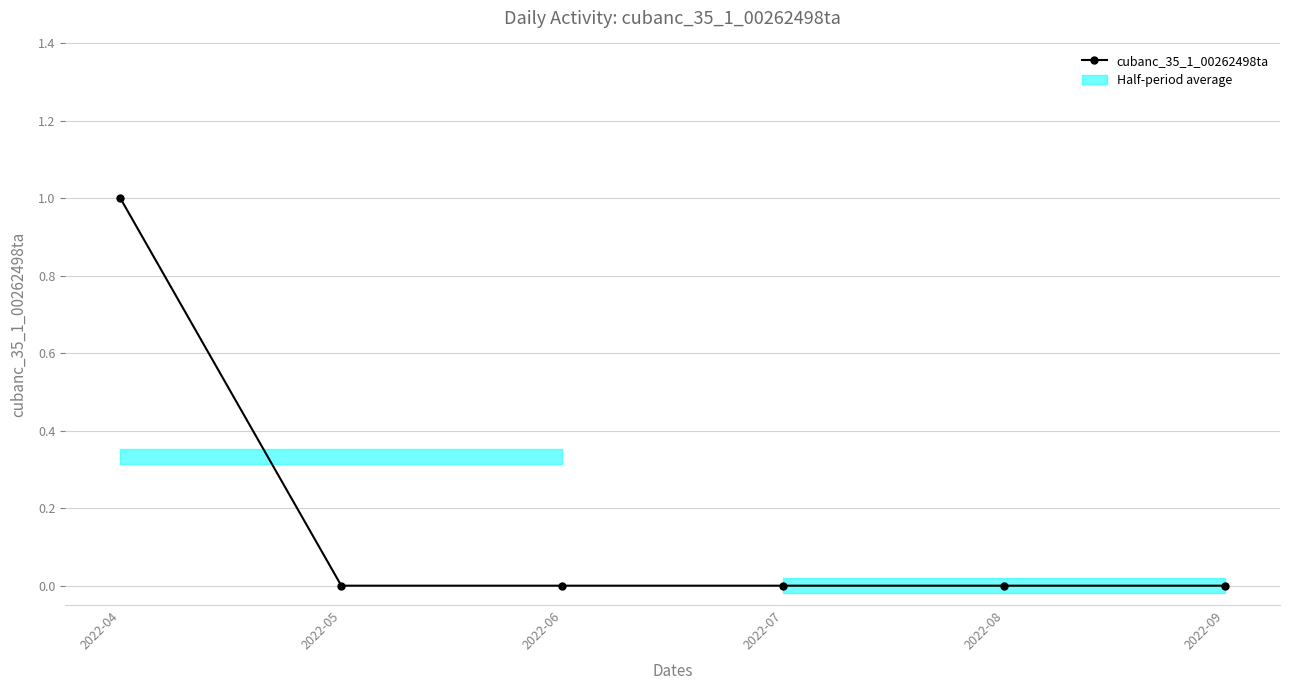

The chart shows a value of 1 at 2022-04. True or false?

True